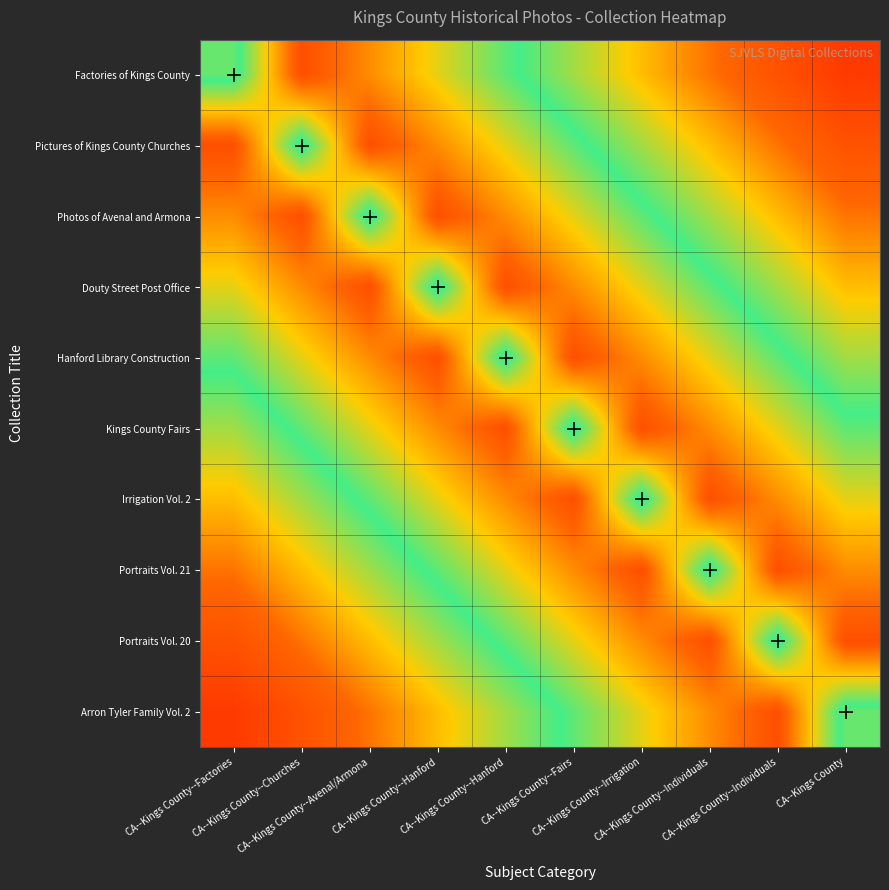

At which category is the sum across all series the highest?

CA--Kings County--Factories